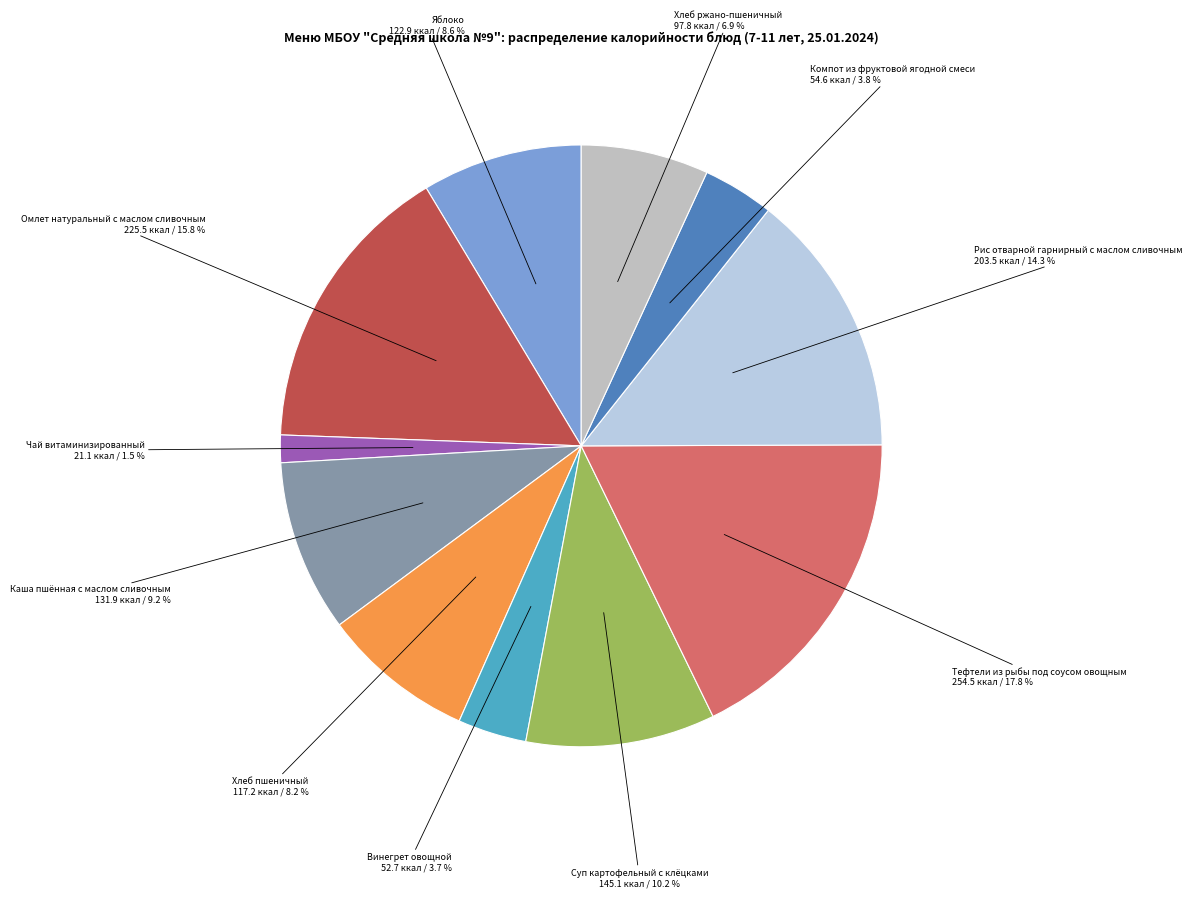

How many slices are in this pie chart?

11